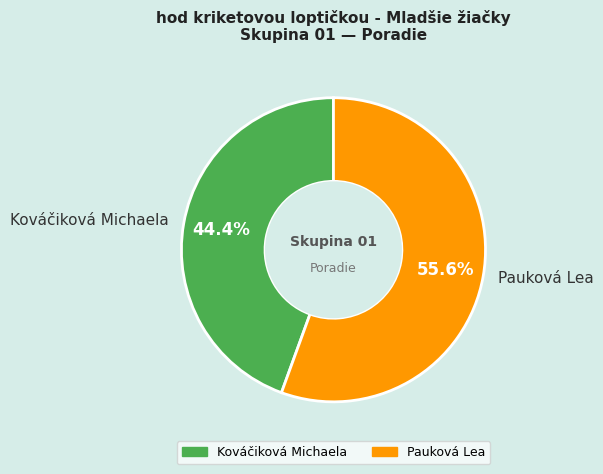

Is it true that Kováčiková Michaela is 59% of the pie?

False